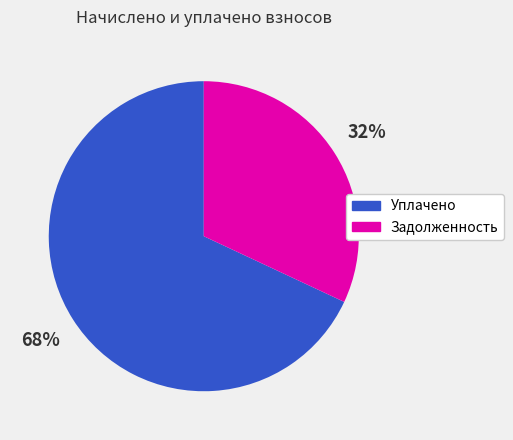

True or false: Уплачено accounts for 68% of the total.

True